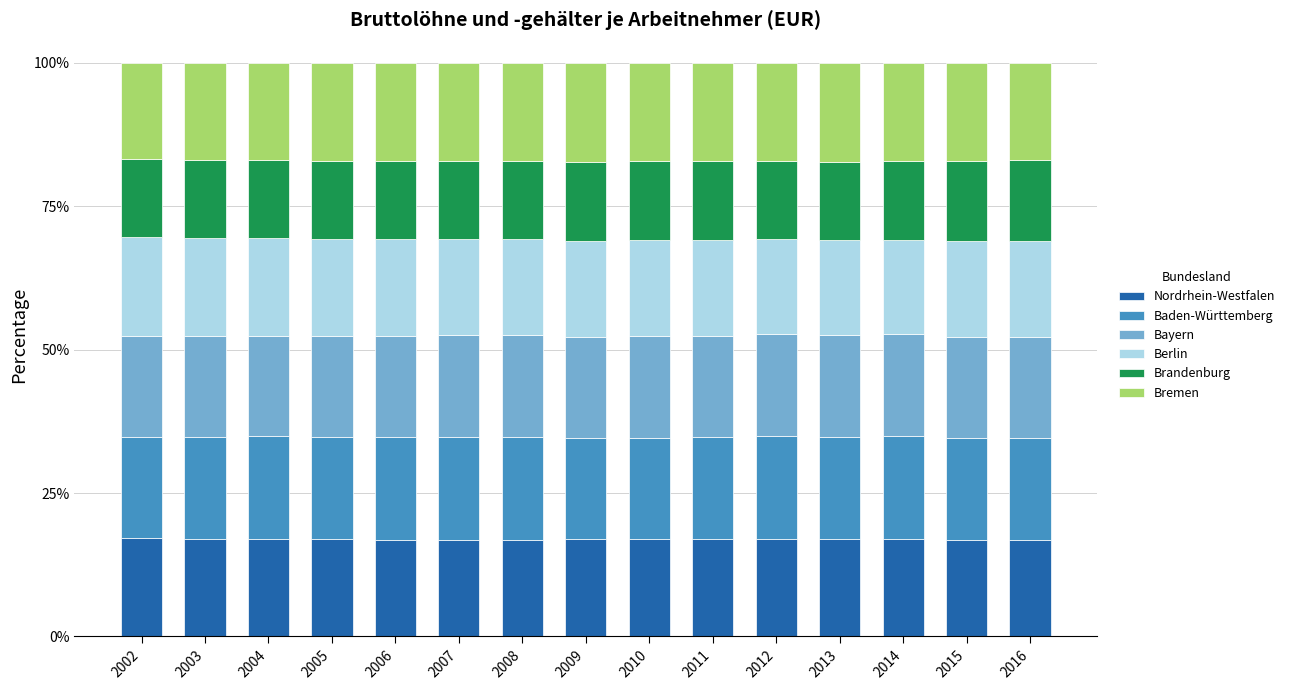

What is the total value across all series at 2009?

100.0